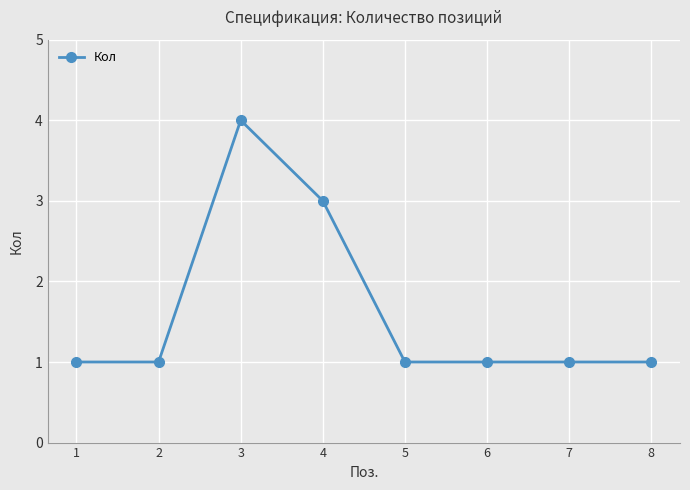

Between 8 and 3, which is larger?

3